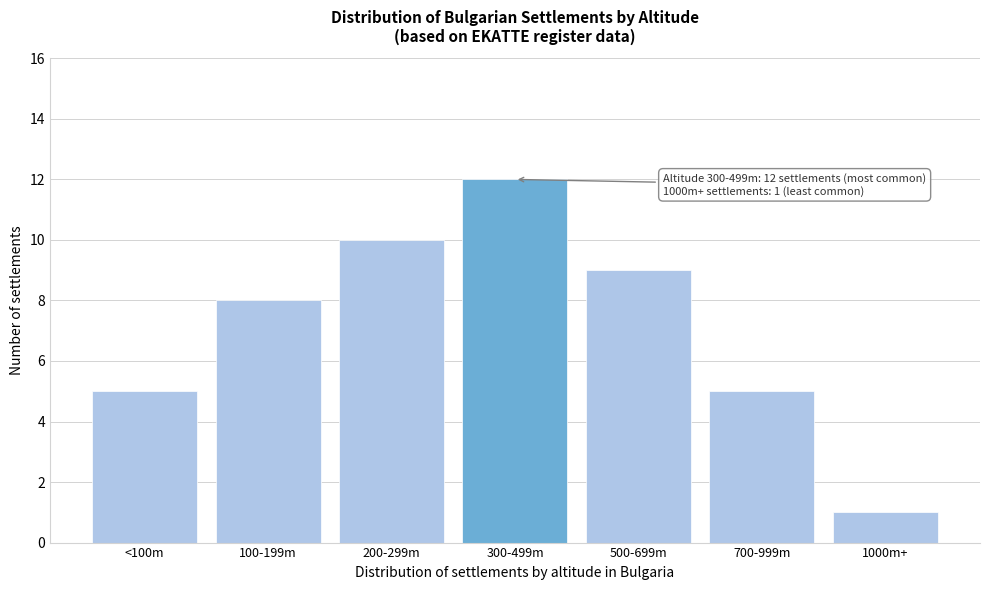

Reading left to right, what are all the values shown in this chart?

5	8	10	12	9	5	1